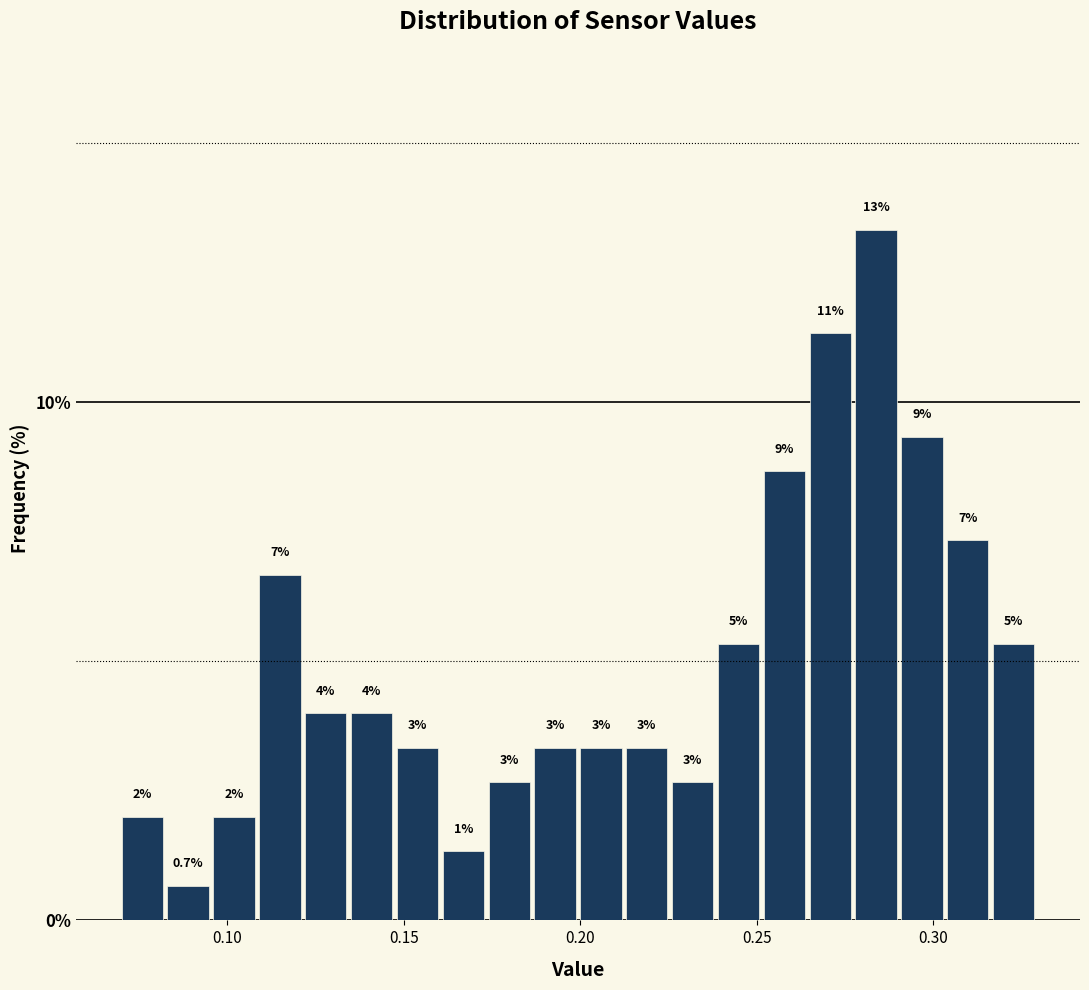

Read against the x-axis, roughly where is the centre of the tallest bar?

0.285